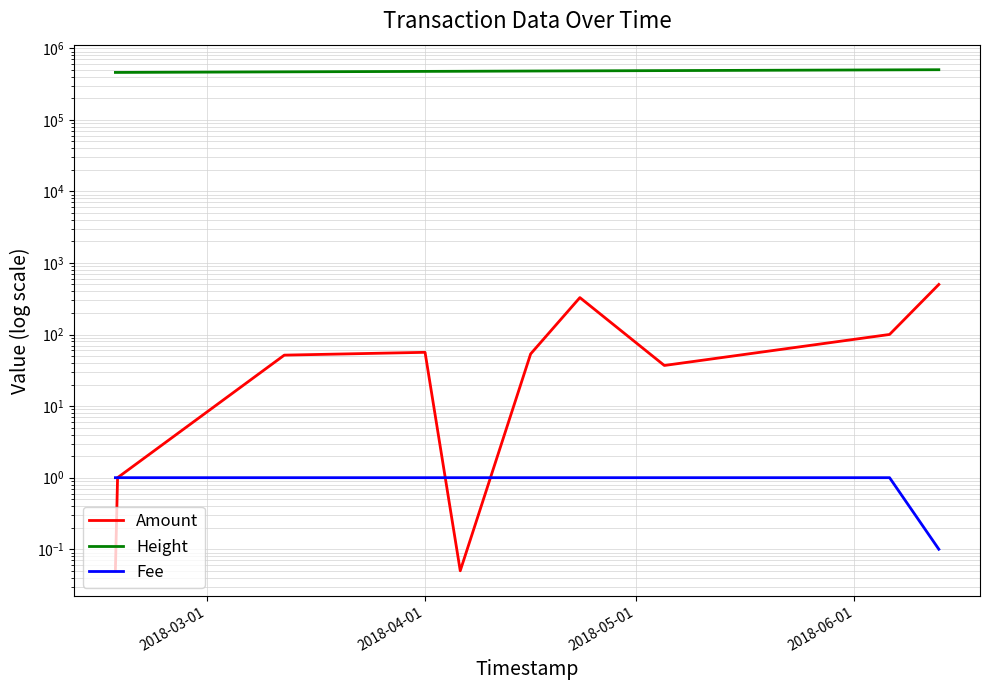

What are all the series names shown in the legend?

Amount, Height, Fee